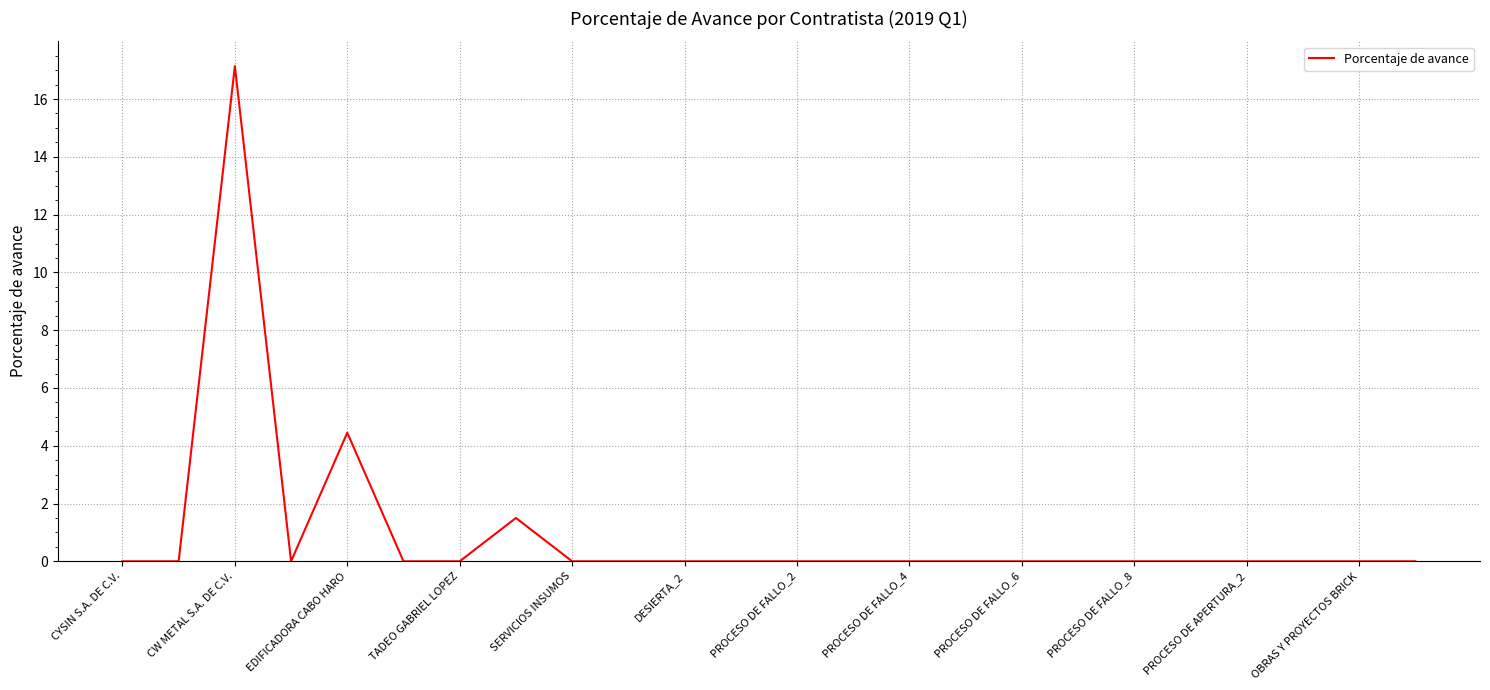

Reading left to right, what are all the values shown in this chart?

0.0	0.0	17.1	0.0	4.5	0.0	0.0	1.5	0.0	0.0	0.0	0.0	0.0	0.0	0.0	0.0	0.0	0.0	0.0	0.0	0.0	0.0	0.0	0.0